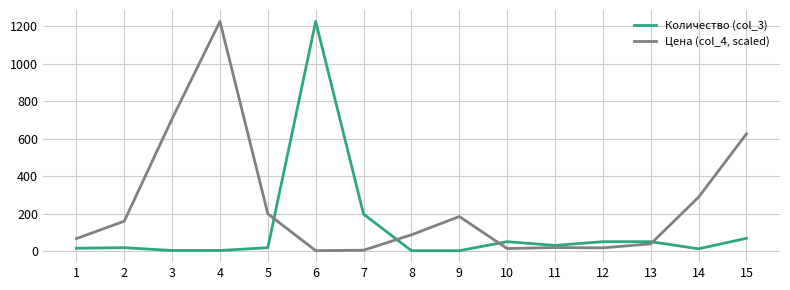

Is the value of Цена (col_4, scaled) at 3 greater than the value of Количество (col_3) at 1?

Yes